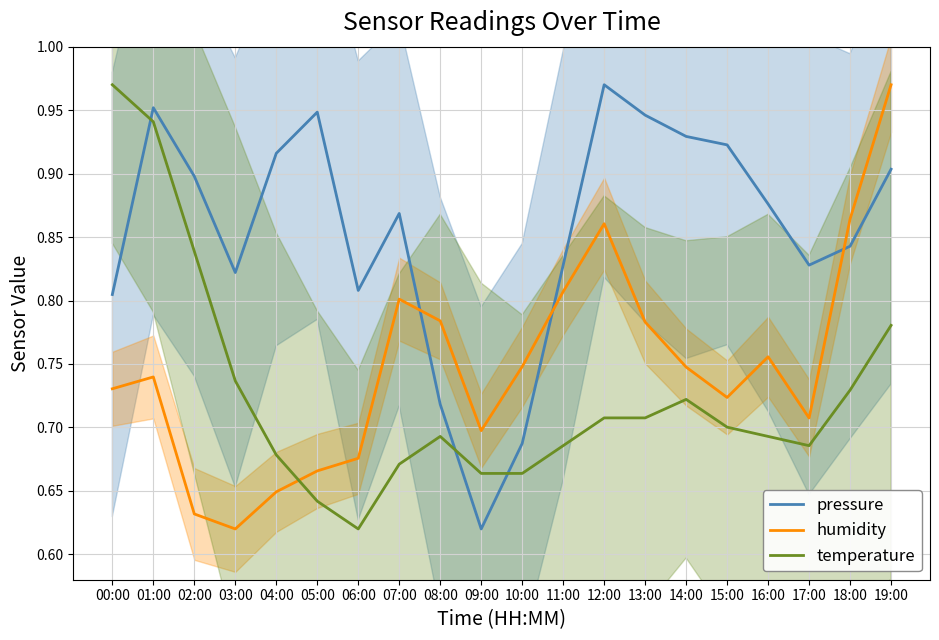

Is the value of pressure at 05:00 greater than the value of humidity at 18:00?

Yes